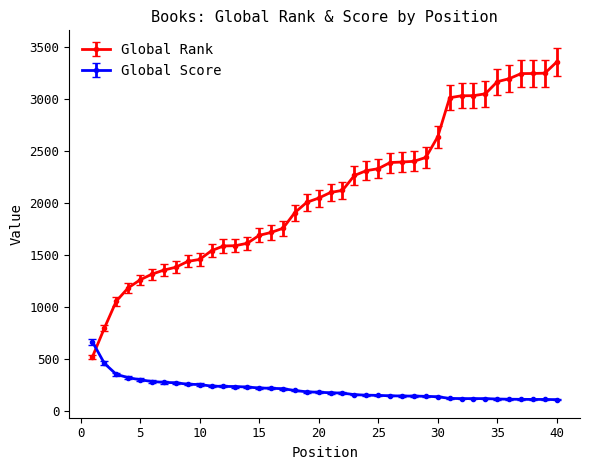

Which series has the largest total across all categories?

Global Rank